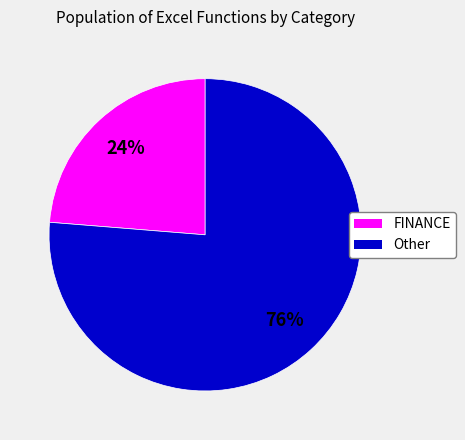

To the nearest percent, what is the combined percentage of Other and FINANCE?

100%